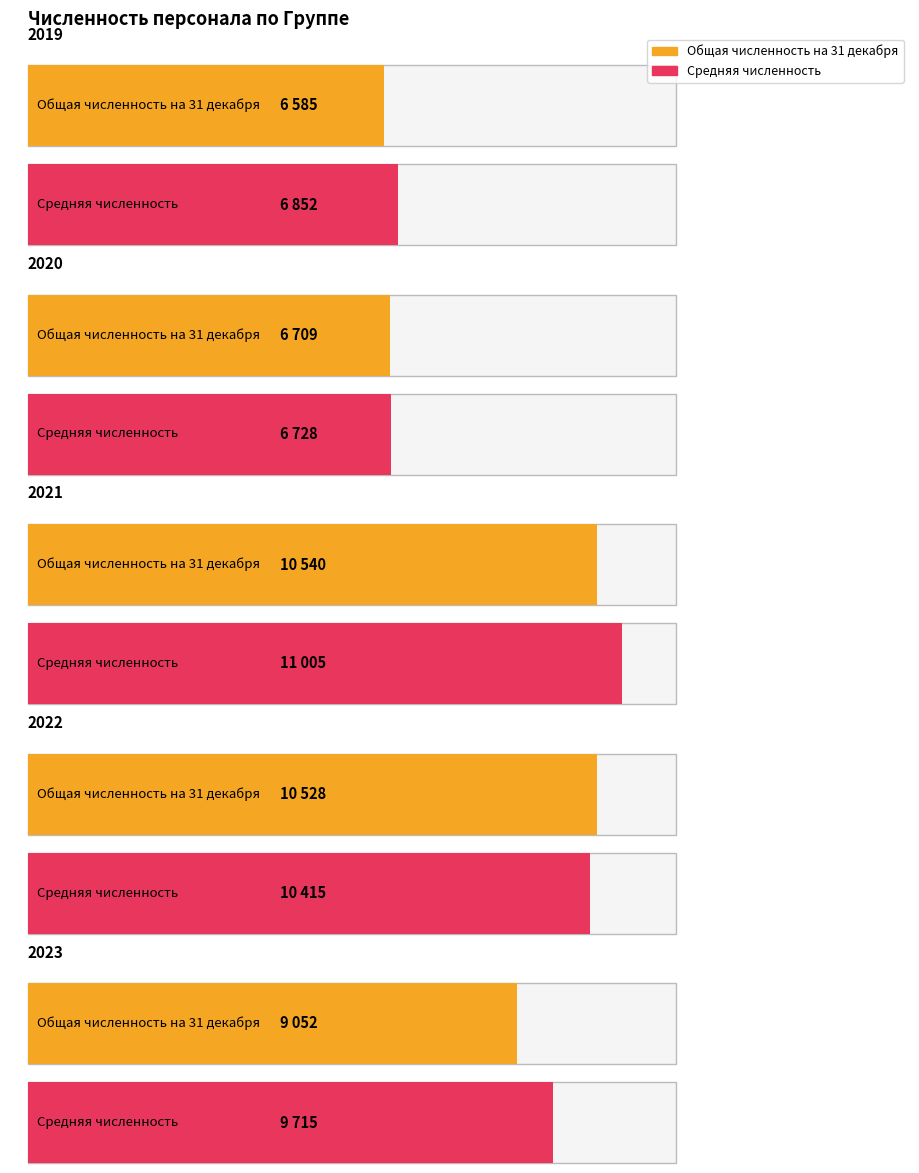

Reading left to right, transcribe all the data shown in this chart.

Общая численность на 31 декабря: 6585	6709	10540	10528	9052
Средняя численность: 6852	6728	11005	10415	9715